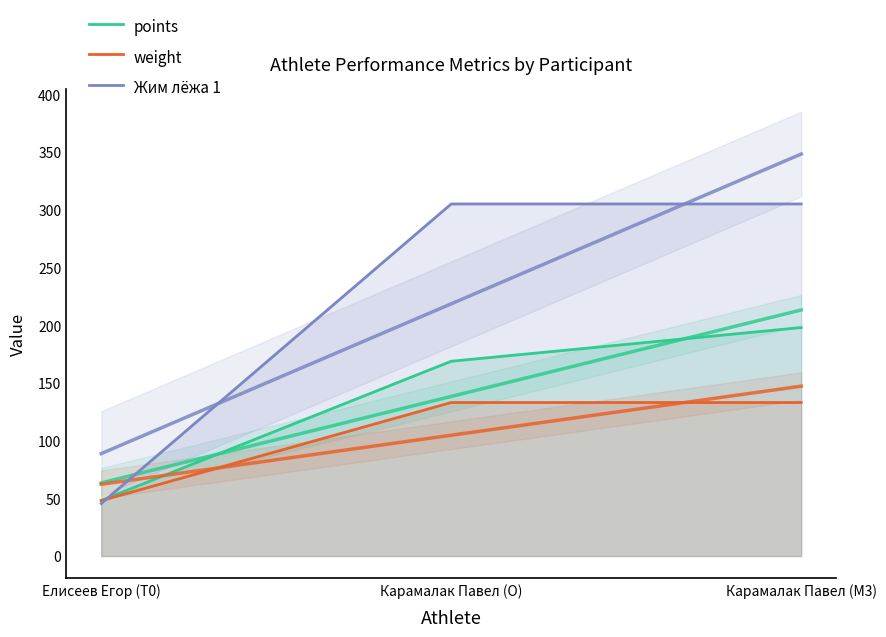

Is it true that weight equals 189.8 at Карамалак Павел (O)?

False